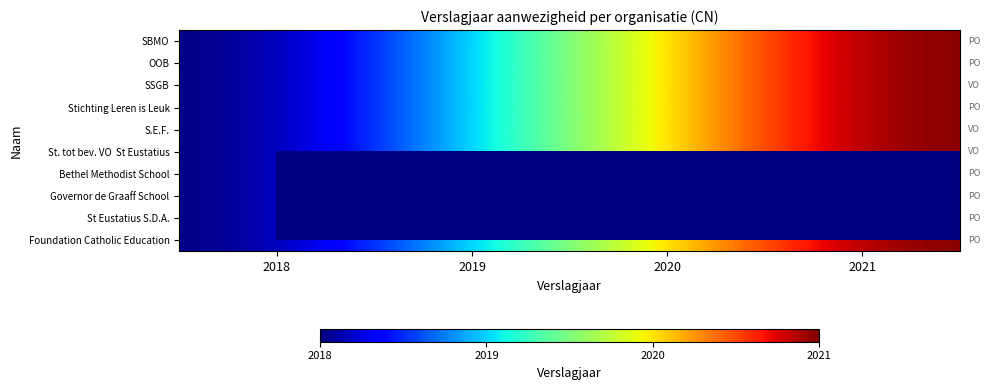

At which label does Governor de Graaff School reach its minimum?

2018